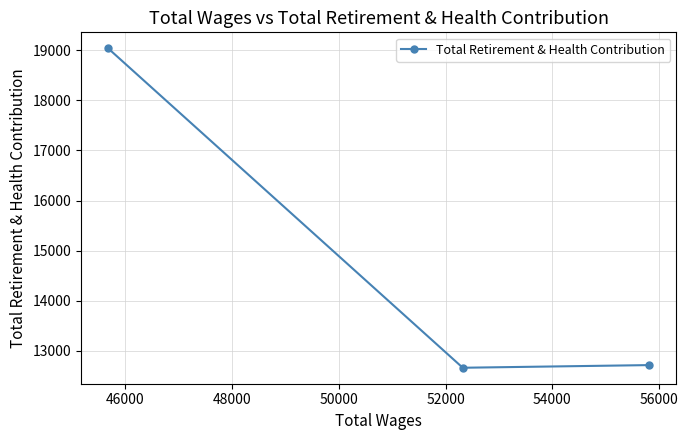

What is the value of the 2nd point from the left?

12661